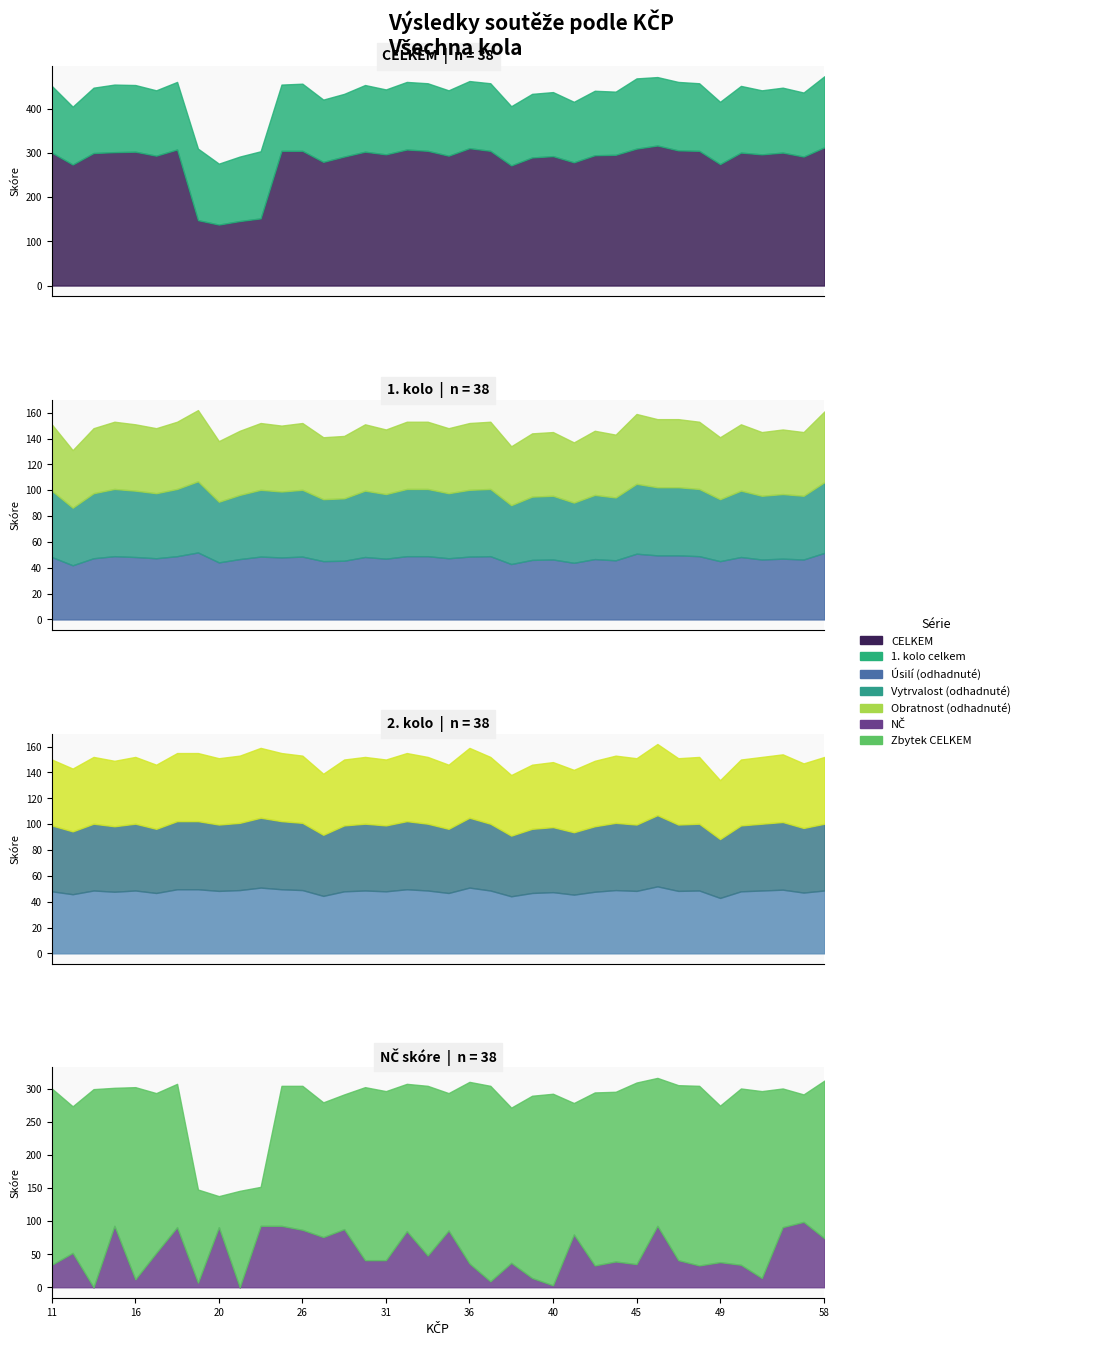

What is the spread (max minus min) of values at 12?

222